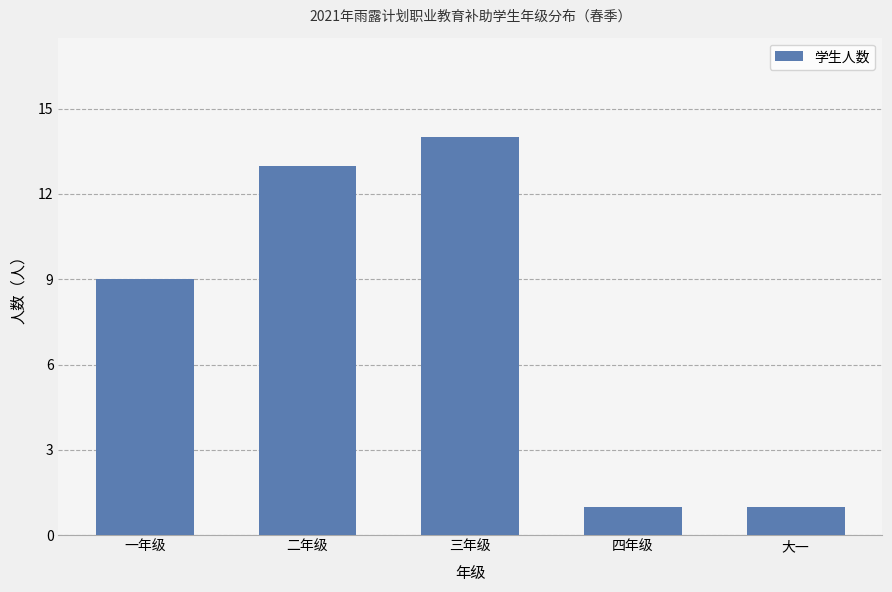

What is the sum of the values at 二年级 and 四年级?

14